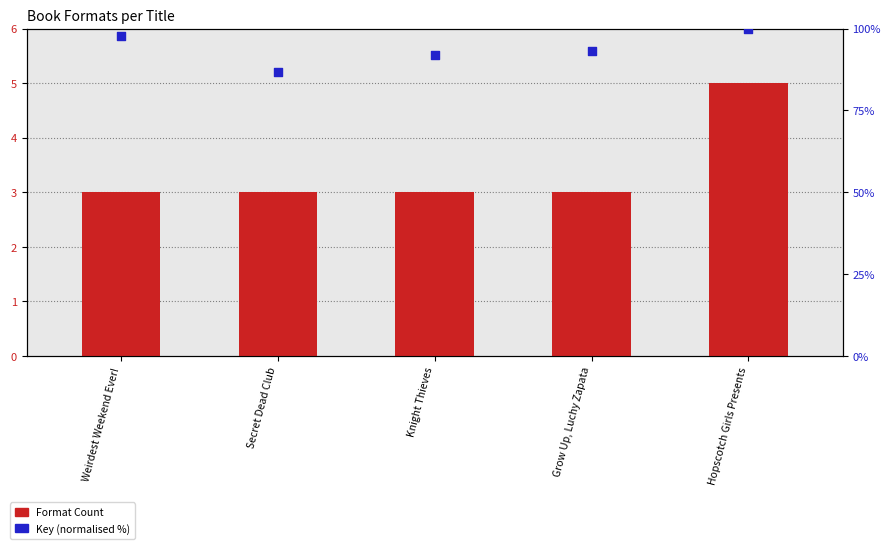

Which series has the largest total across all categories?

Key (normalised %)